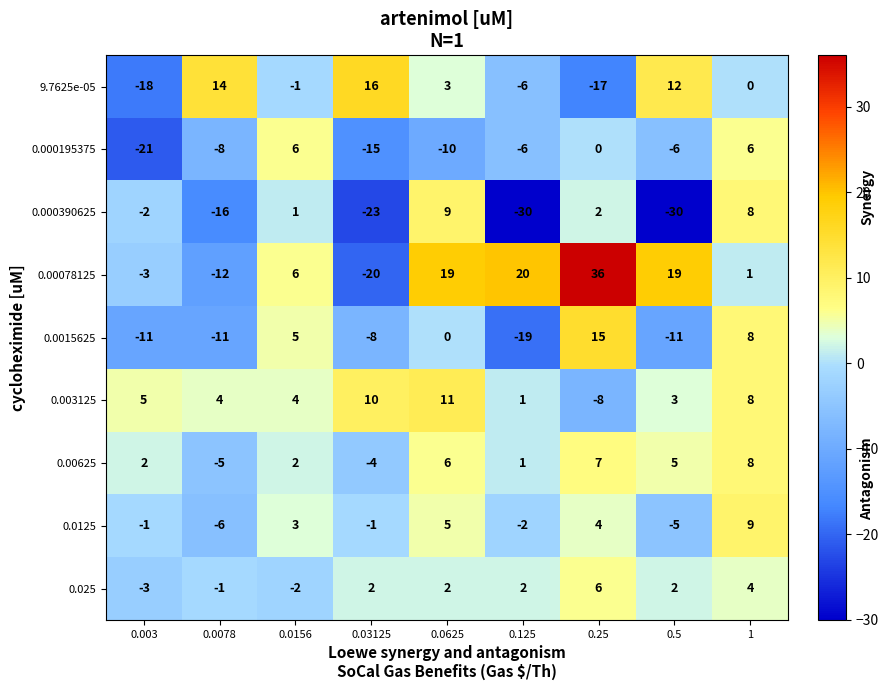

What is the spread (max minus min) of values at 0.003?

26